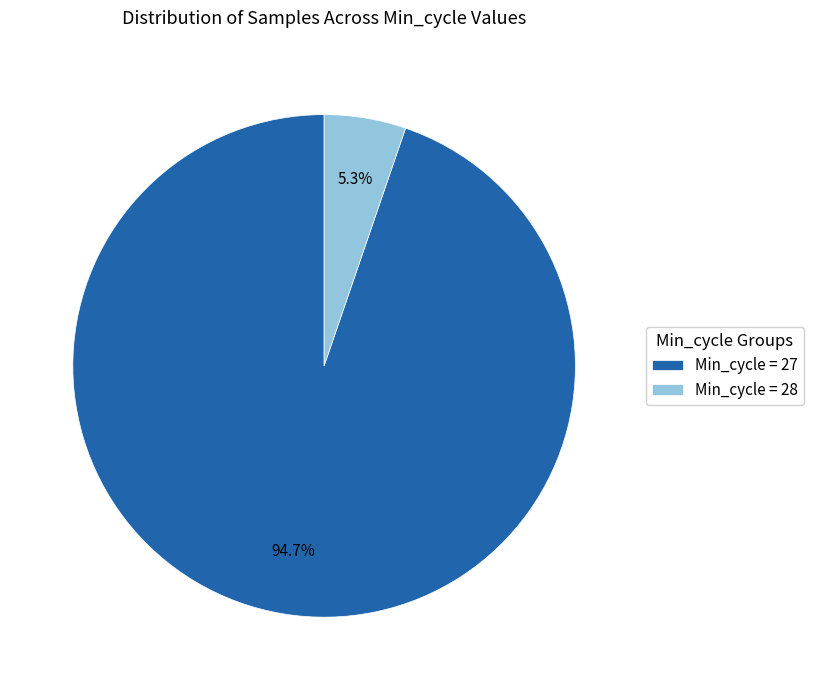

Which has a higher value, Min_cycle = 28 or Min_cycle = 27?

Min_cycle = 27